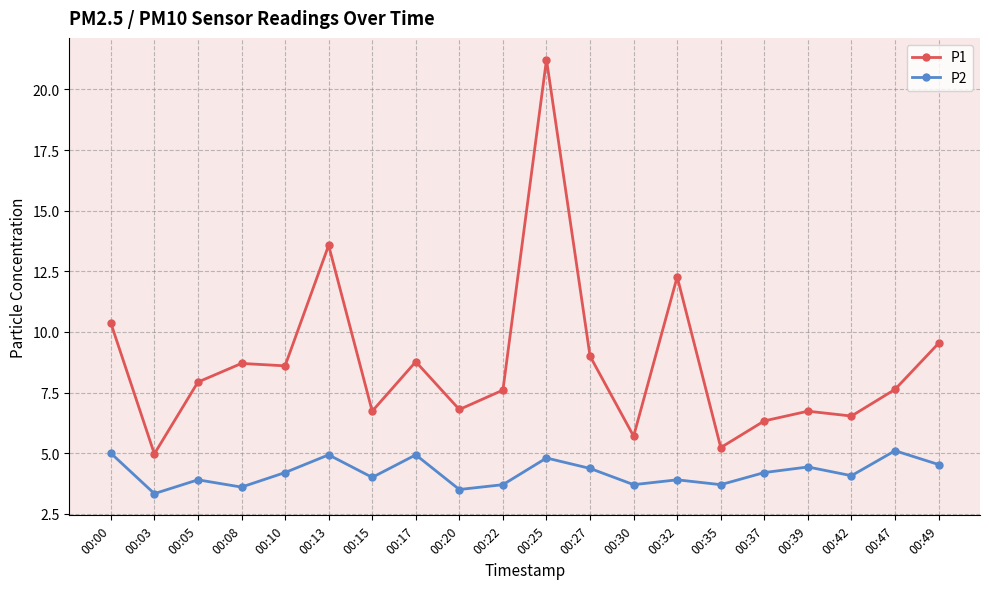

What is the total value across all series at 00:13?

18.5